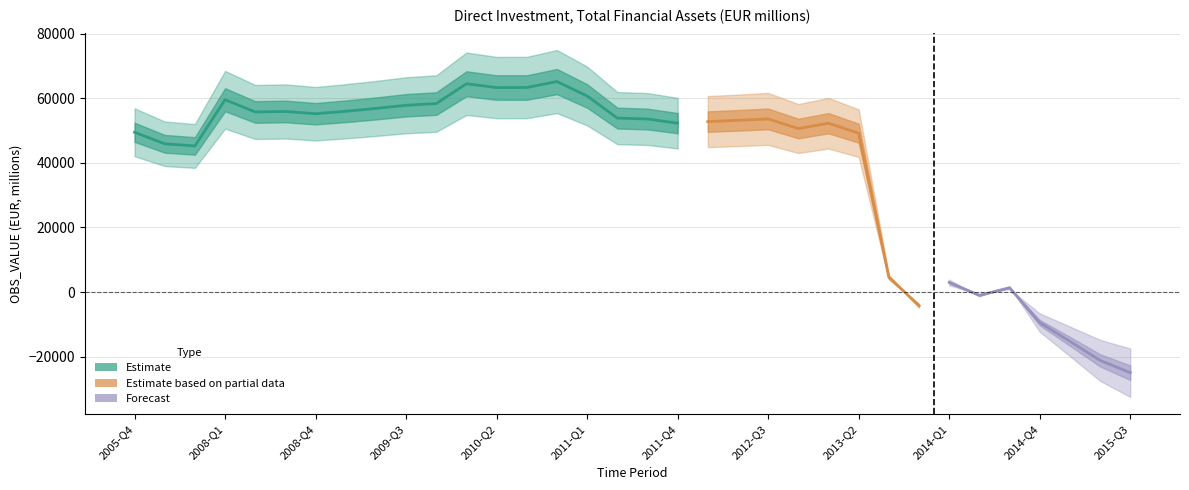

List the labels in order of value, largest first.

2010-Q4, 2010-Q1, 2010-Q3, 2010-Q2, 2011-Q1, 2008-Q1, 2009-Q4, 2009-Q3, 2009-Q2, 2009-Q1, 2008-Q3, 2008-Q2, 2008-Q4, 2011-Q2, 2012-Q3, 2011-Q3, 2012-Q2, 2012-Q1, 2011-Q4, 2013-Q1, 2012-Q4, 2005-Q4, 2013-Q2, 2006-Q4, 2007-Q4, 2013-Q3, 2014-Q1, 2014-Q3, 2014-Q2, 2013-Q4, 2014-Q4, 2015-Q1, 2015-Q2, 2015-Q3